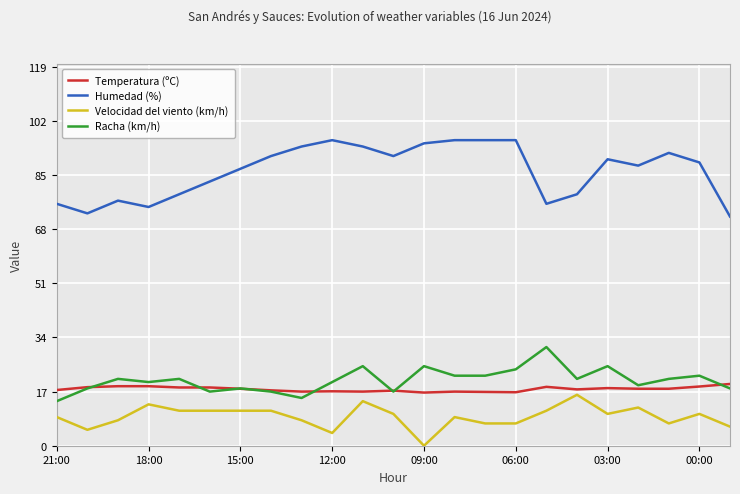

What is the lowest value of the Humedad (%) series?

72.0